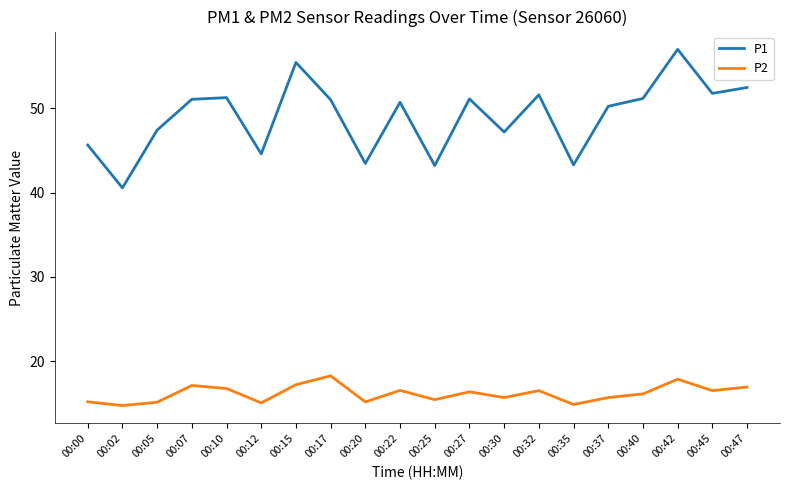

The P2 series shows 16.6 at 00:22. True or false?

True